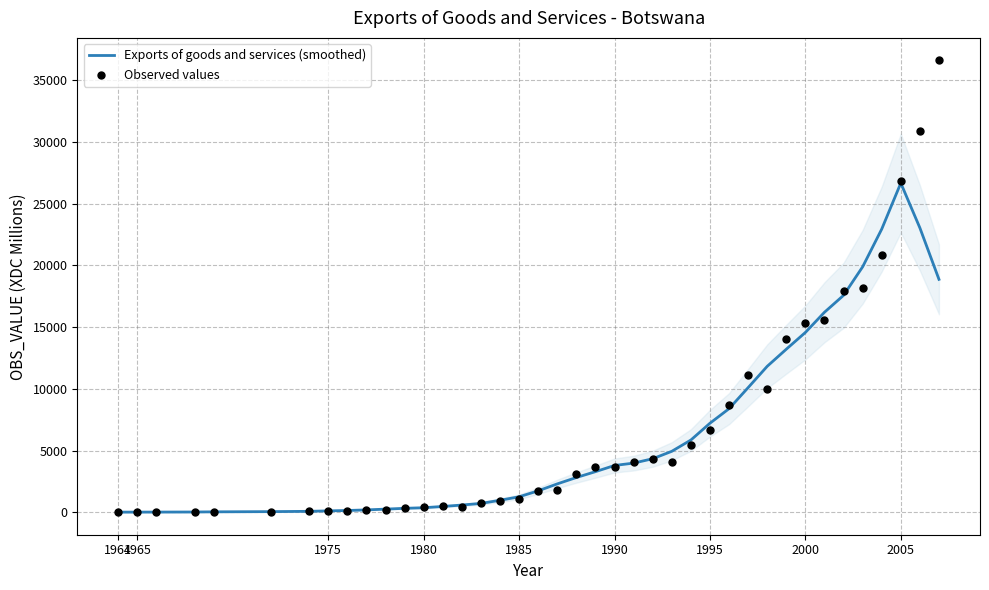

Which series reaches the maximum Y coordinate?

Observed values